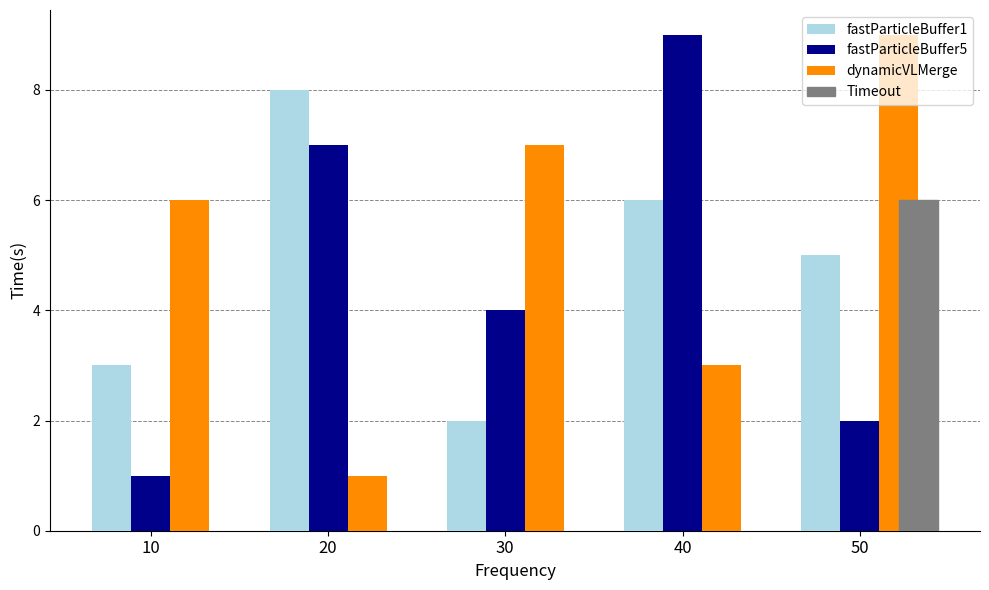

How many data points in dynamicVLMerge are less than 6?

2